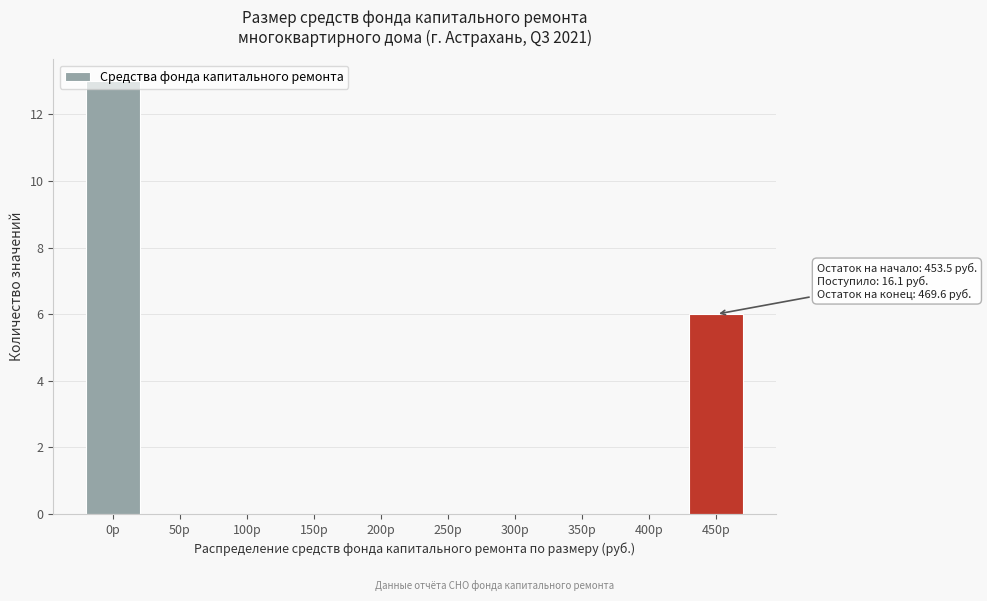

The chart shows a value of 0 at 300р. True or false?

True